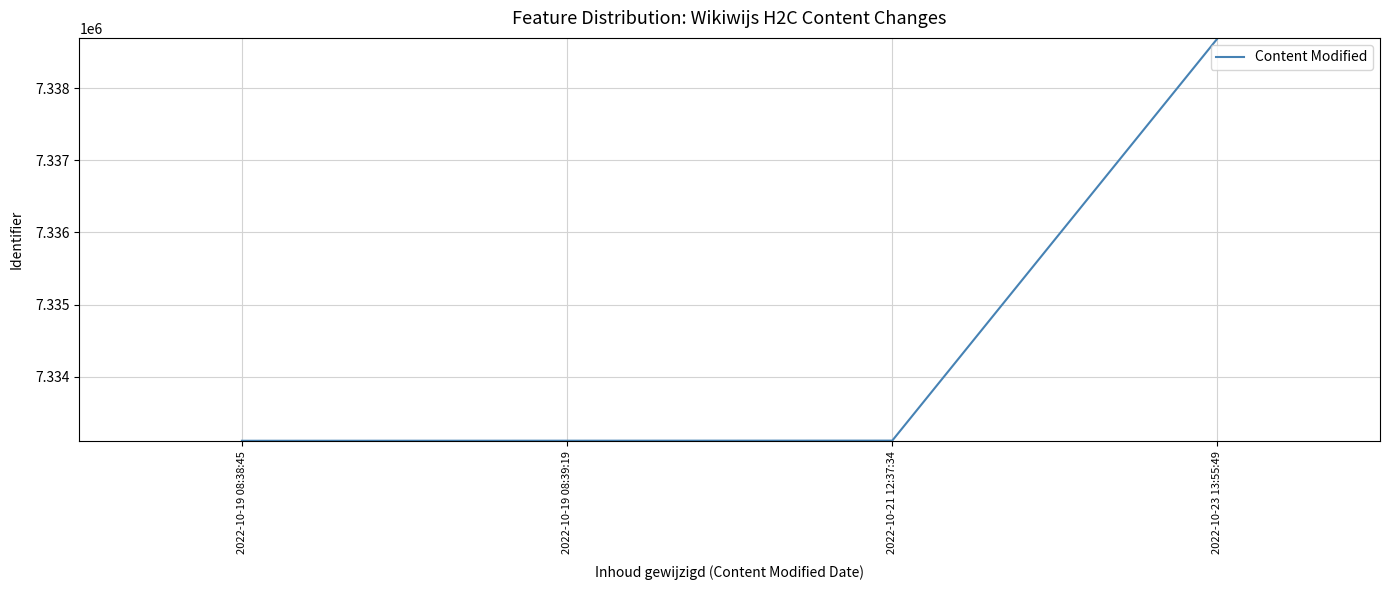

How many series are shown in this chart?

1